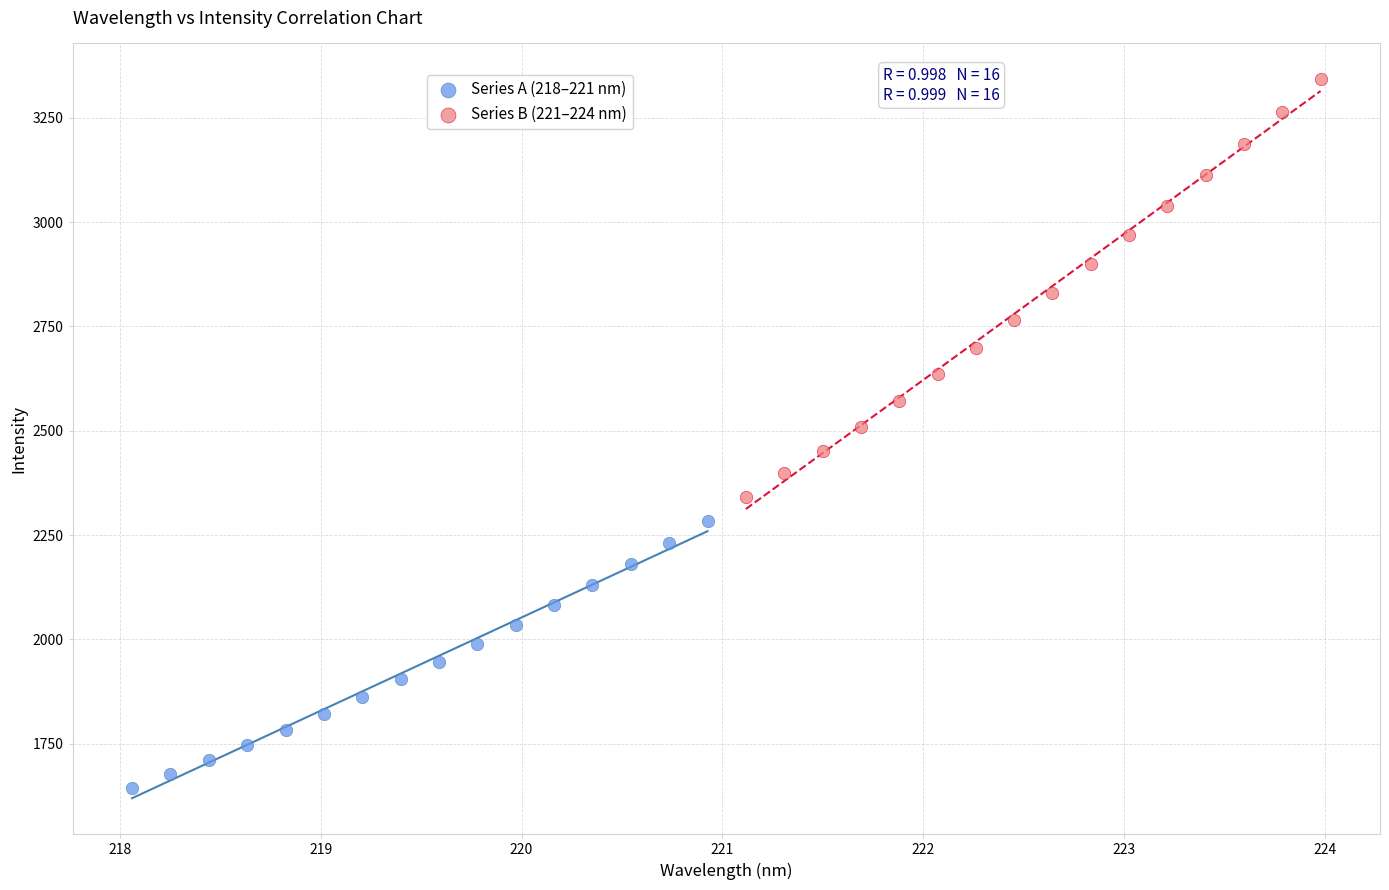

Which series contains the highest Y value?

Series B (221–224 nm)